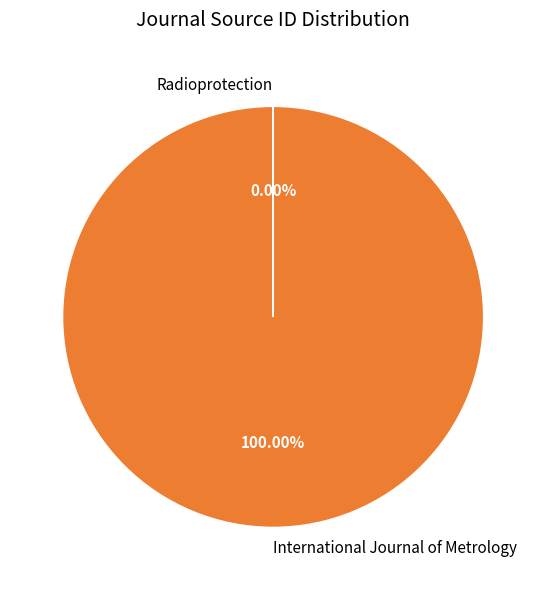

To the nearest percent, what is the difference between the largest and smallest slice percentages?

100%